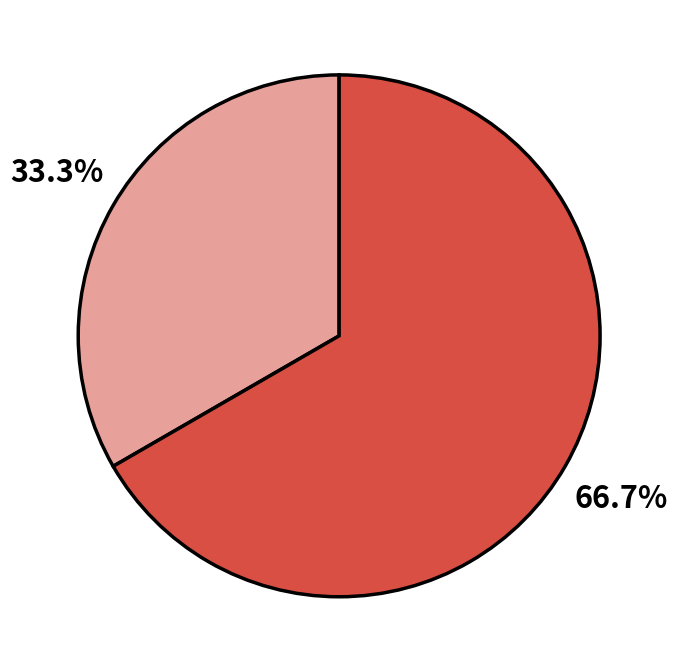

Is there a majority slice in this chart?

Yes